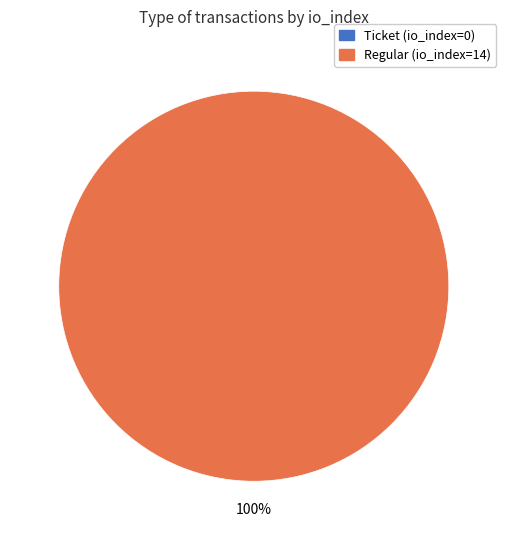

The Regular (io_index=14) slice represents 100% of the pie. True or false?

True